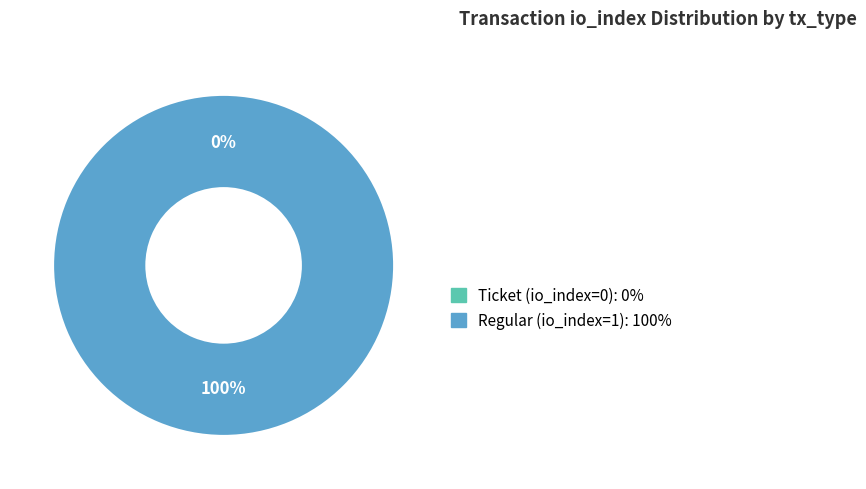

The Ticket (io_index=0) slice represents 0% of the pie. True or false?

True